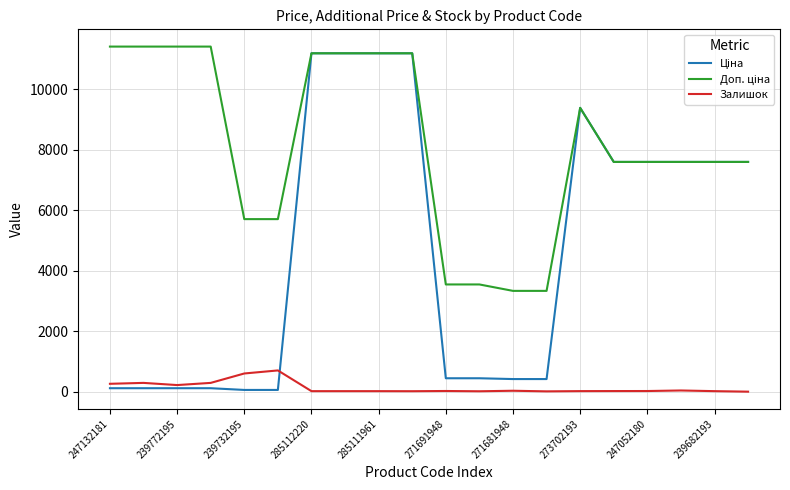

What is the greatest value displayed?

11410.0